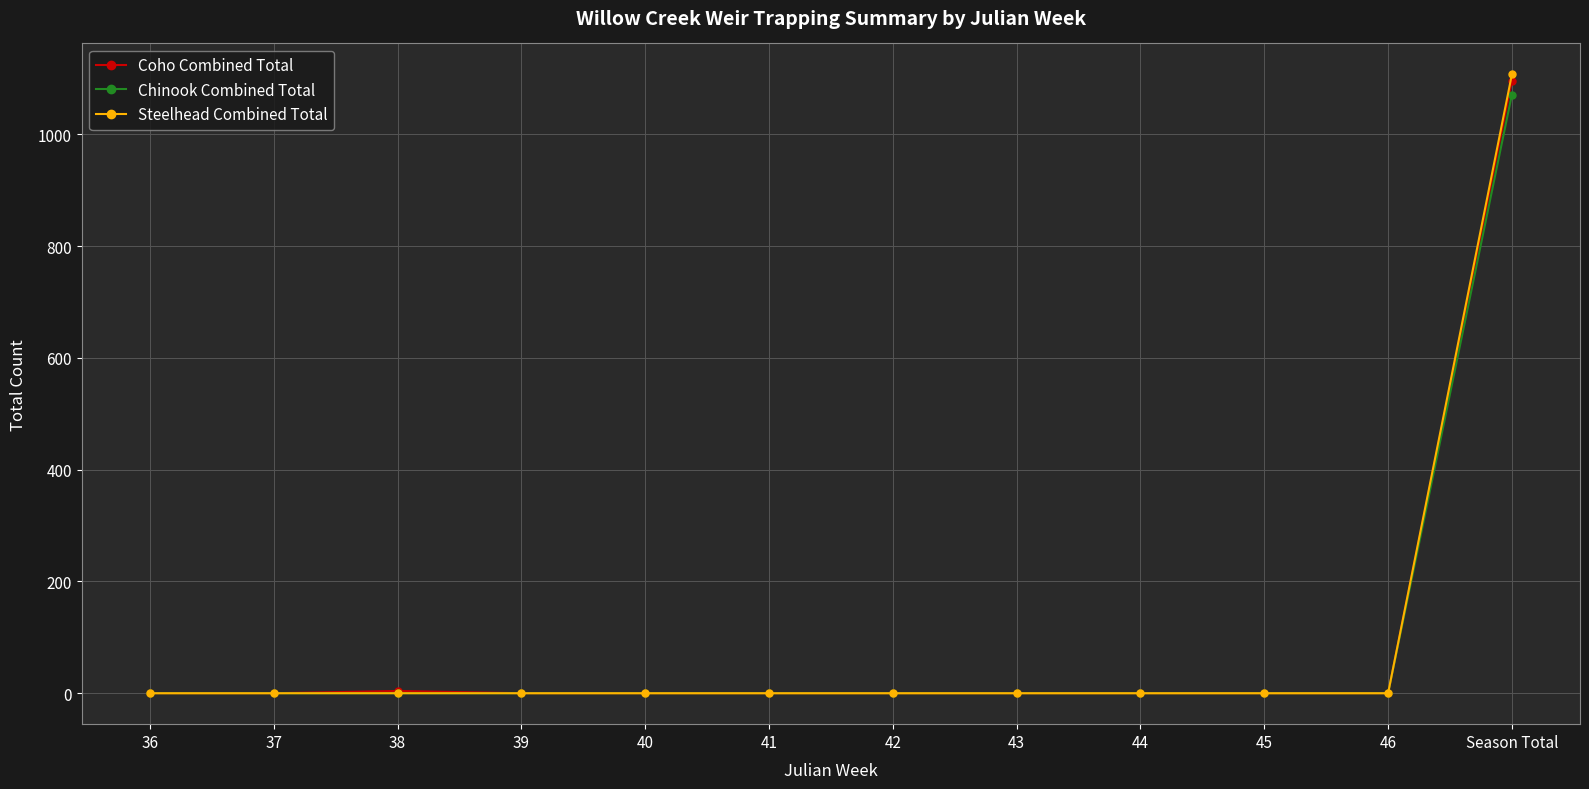

What is the label of the 12th point from the left?

Season Total